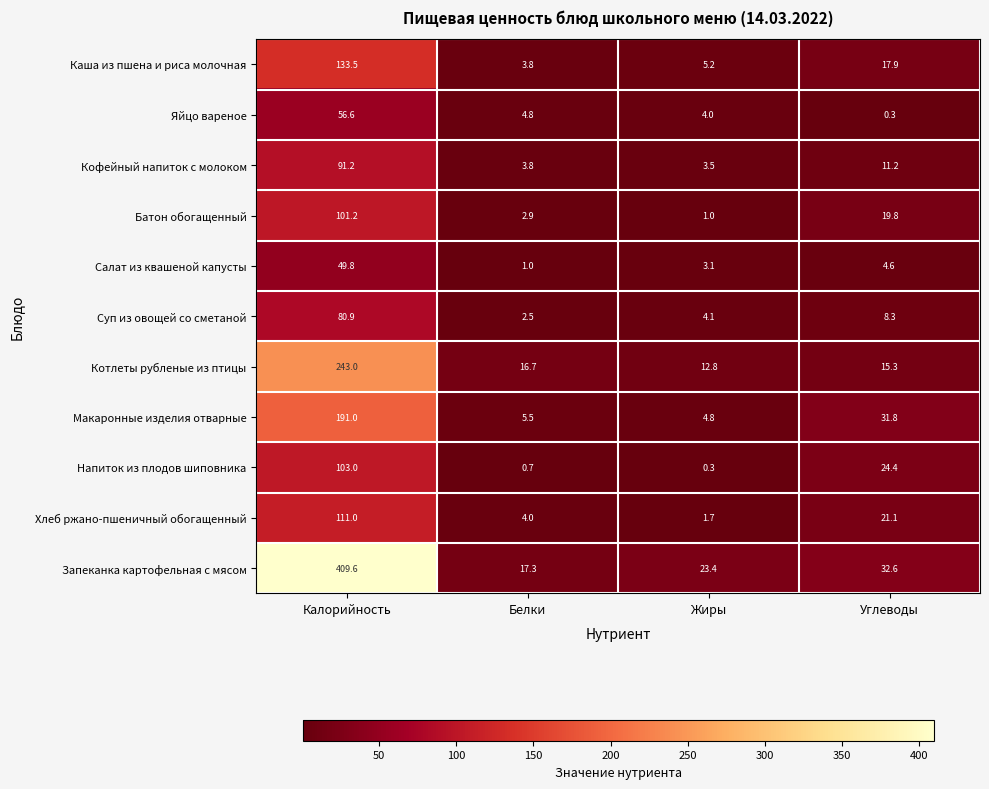

What is the sum of all Напиток из плодов шиповника values?

128.4